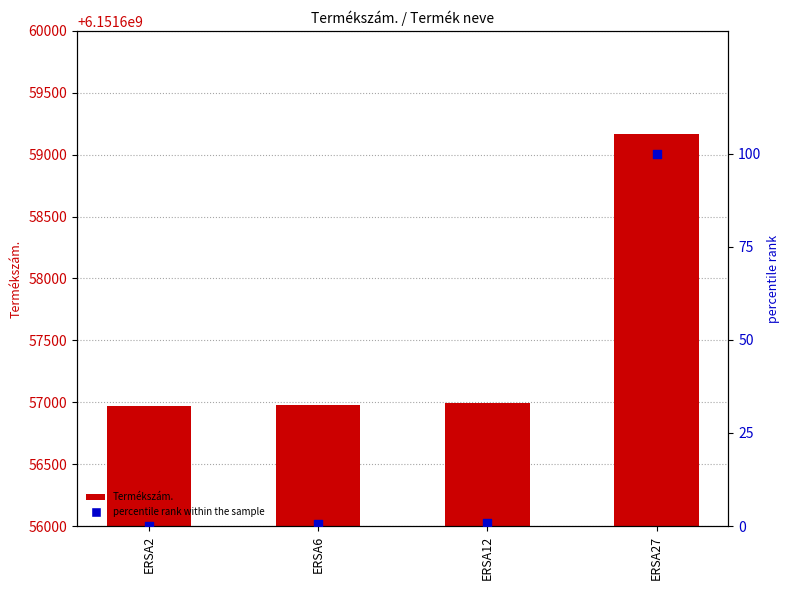

Which series has the widest spread of Y values?

Termékszám.